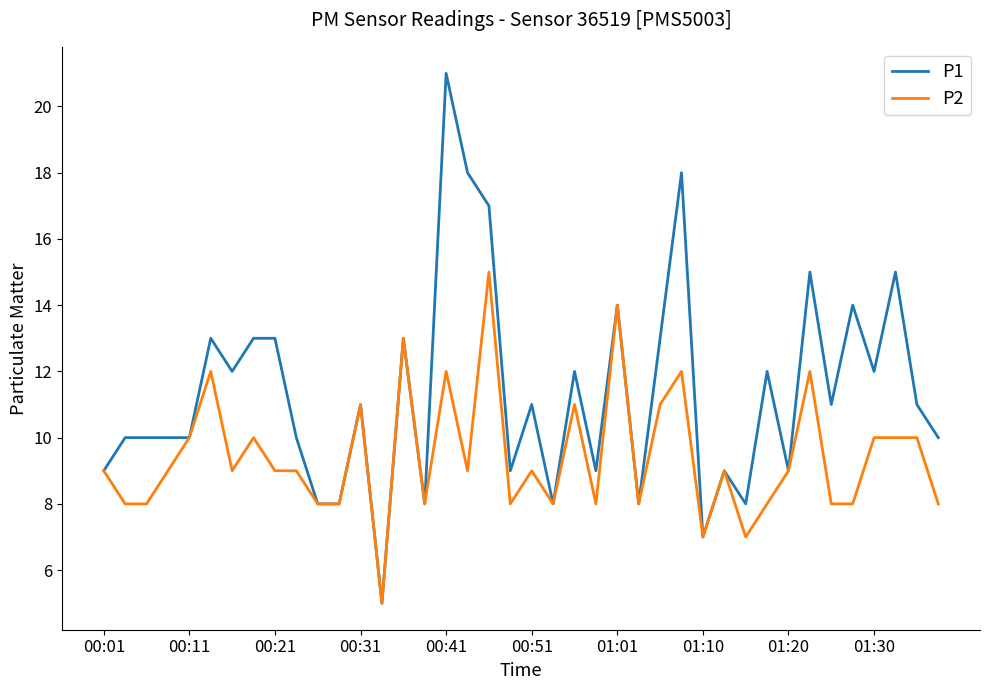

Count the P2 values in the range 8 to 11.

30